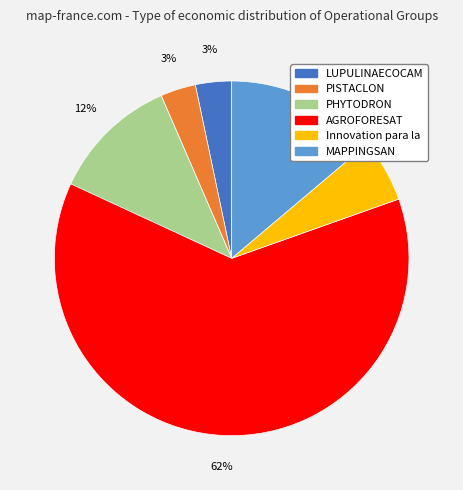

Is the sum of Innovation para la and MAPPINGSAN greater than half?

No